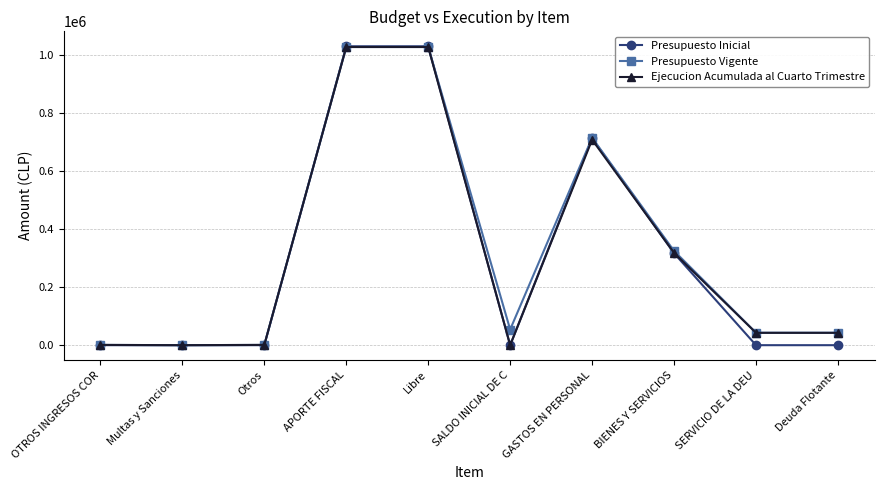

What are all the series names shown in the legend?

Presupuesto Inicial, Presupuesto Vigente, Ejecucion Acumulada al Cuarto Trimestre